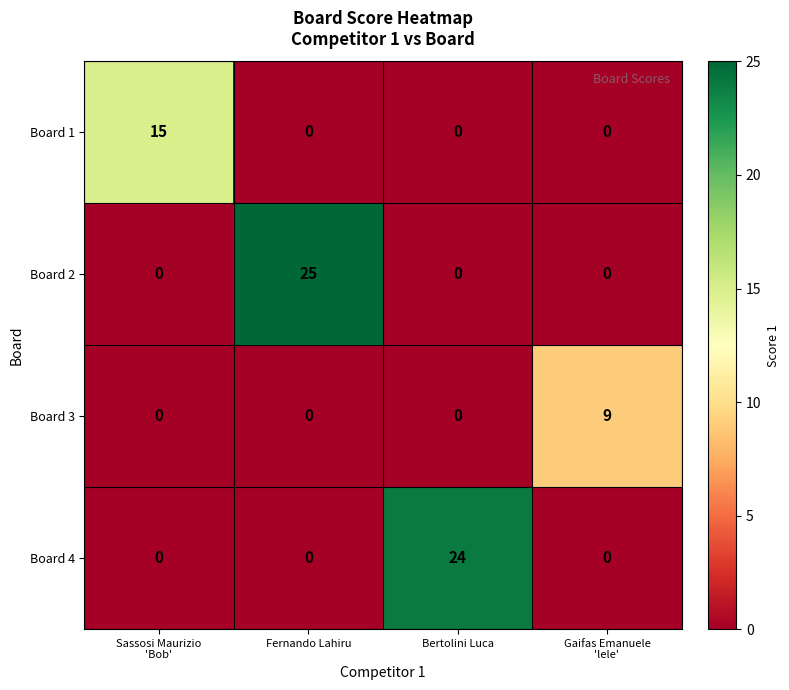

Count the Board 4 values in the range 0 to 24.

4